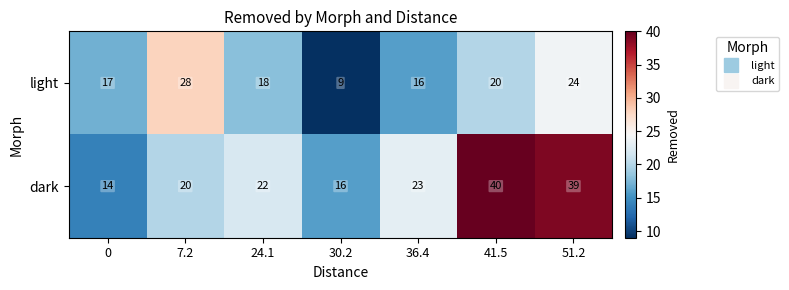

What is the minimum value shown in the chart?

9